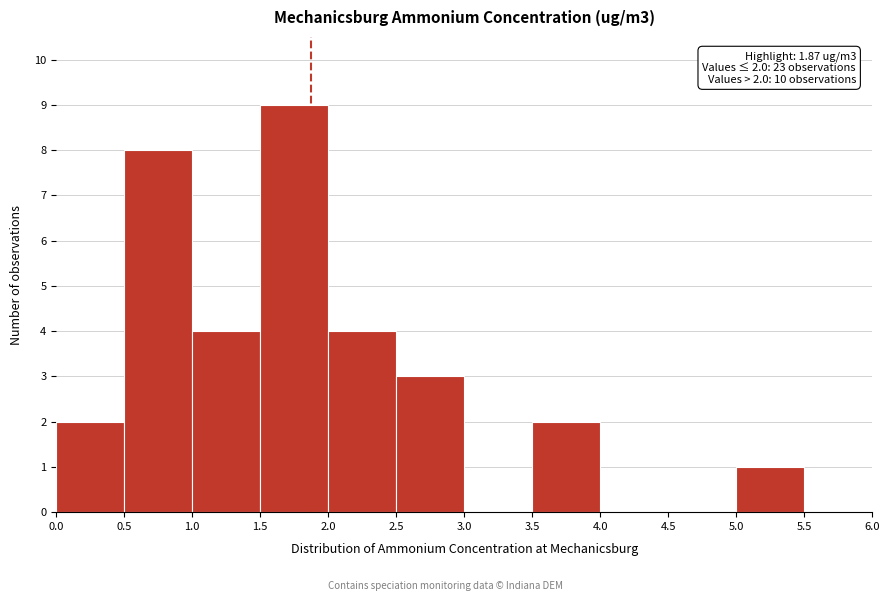

Over which range of the x-axis is the bar tallest?

1.5 to 2.0